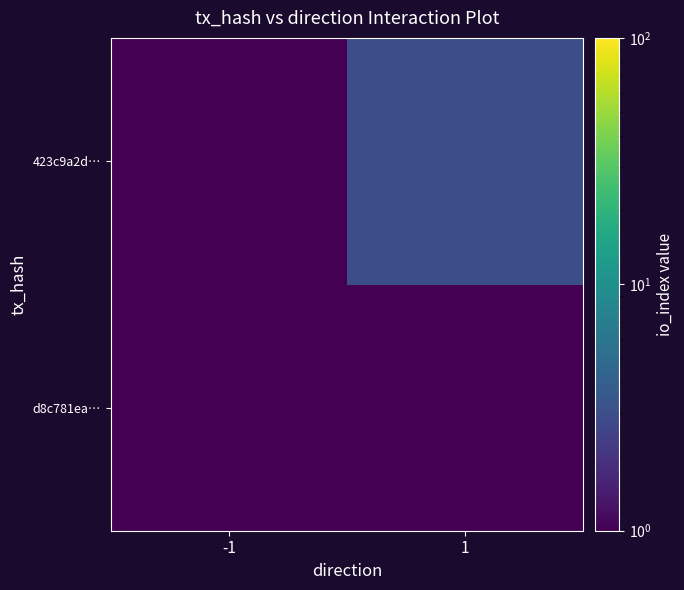

List the series in order of their peak value, lowest first.

d8c781ea…, 423c9a2d…